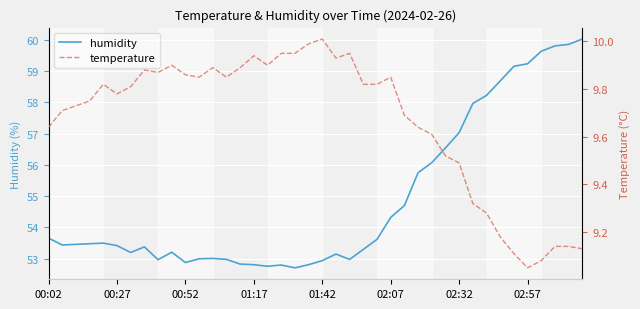

Reading right to left, list all the values displayed in this chart.

humidity: 60.0	59.9	59.8	59.6	59.2	59.1	58.7	58.2	58.0	57.0	56.5	56.1	55.8	54.7	54.3	53.6	53.3	53.0	53.1	52.9	52.8	52.7	52.8	52.8	52.8	52.8	53.0	53.0	53.0	52.9	53.2	53.0	53.4	53.2	53.4	53.5	53.5	53.5	53.4	53.7
temperature: 9.1	9.1	9.1	9.1	9.1	9.1	9.2	9.3	9.3	9.5	9.5	9.6	9.6	9.7	9.8	9.8	9.8	9.9	9.9	10.0	10.0	9.9	9.9	9.9	9.9	9.9	9.8	9.9	9.8	9.9	9.9	9.9	9.9	9.8	9.8	9.8	9.8	9.7	9.7	9.6